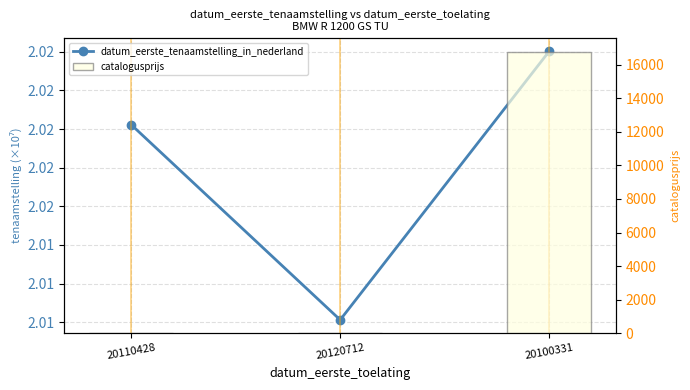

What value does the datum_eerste_tenaamstelling_in_nederland series have at 20100331?

2.0